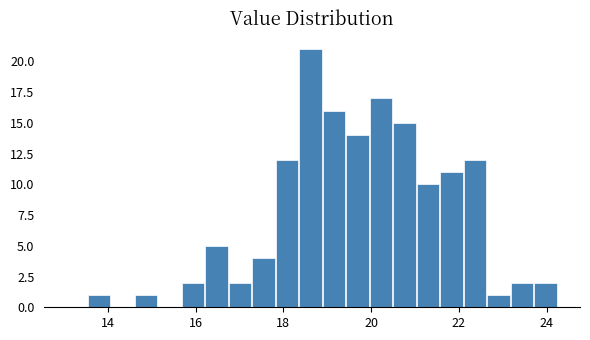

Read against the x-axis, roughly where is the centre of the tallest bar?

18.6